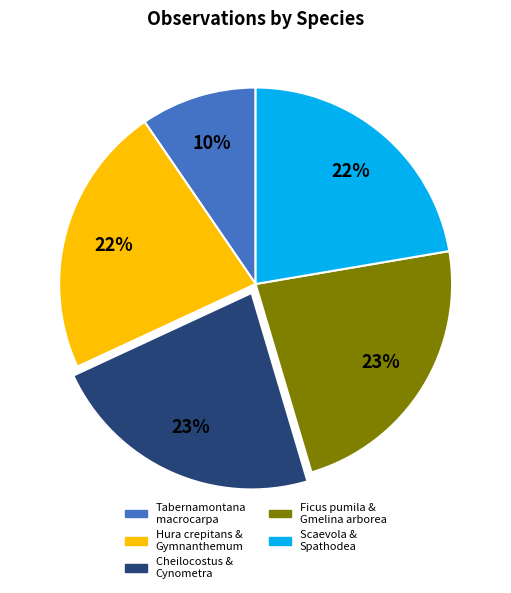

Does any single category account for the majority?

No